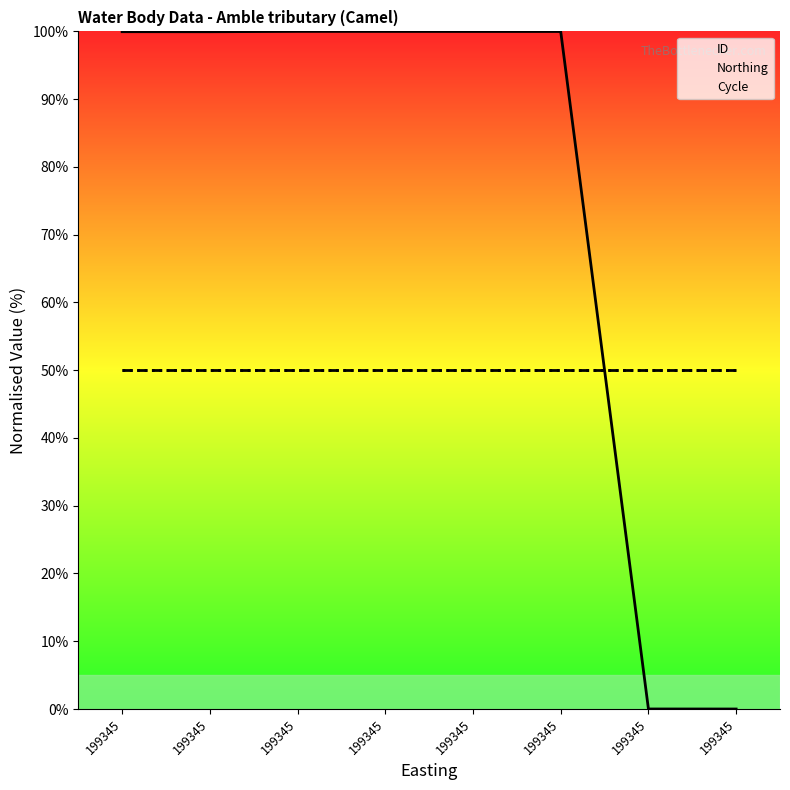

The Northing series shows 50.0 at 199345. True or false?

True